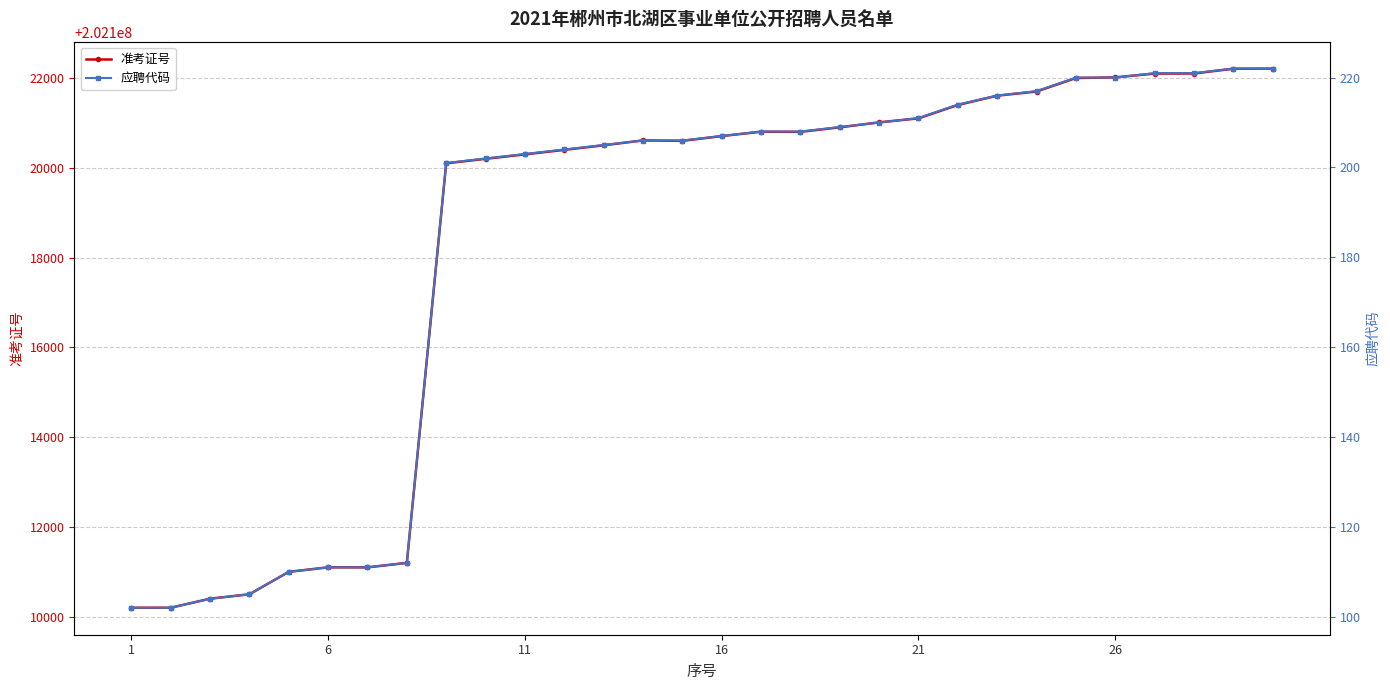

What is the total value across all series at 29?

202122433